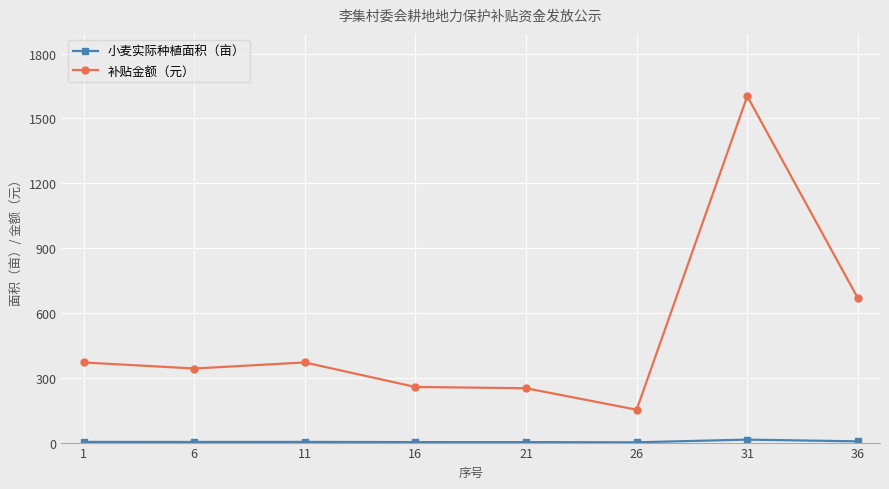

At which category does the chart reach its peak across all series?

31